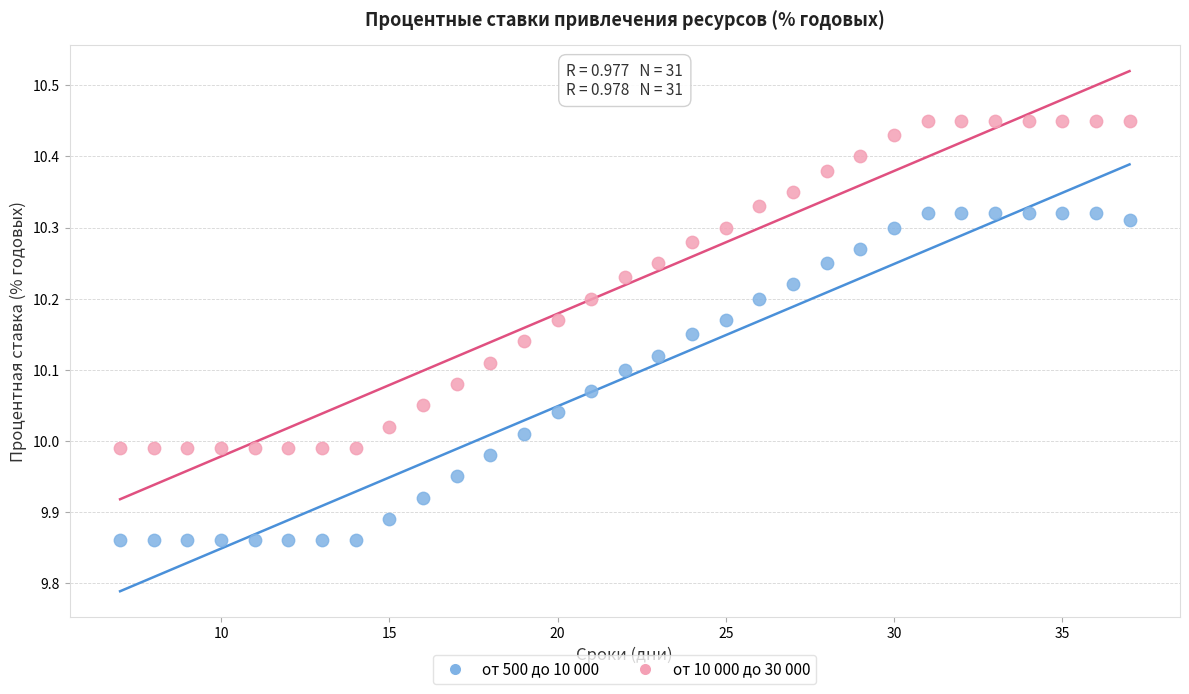

Which series reaches the minimum Y coordinate?

от 500 до 10 000